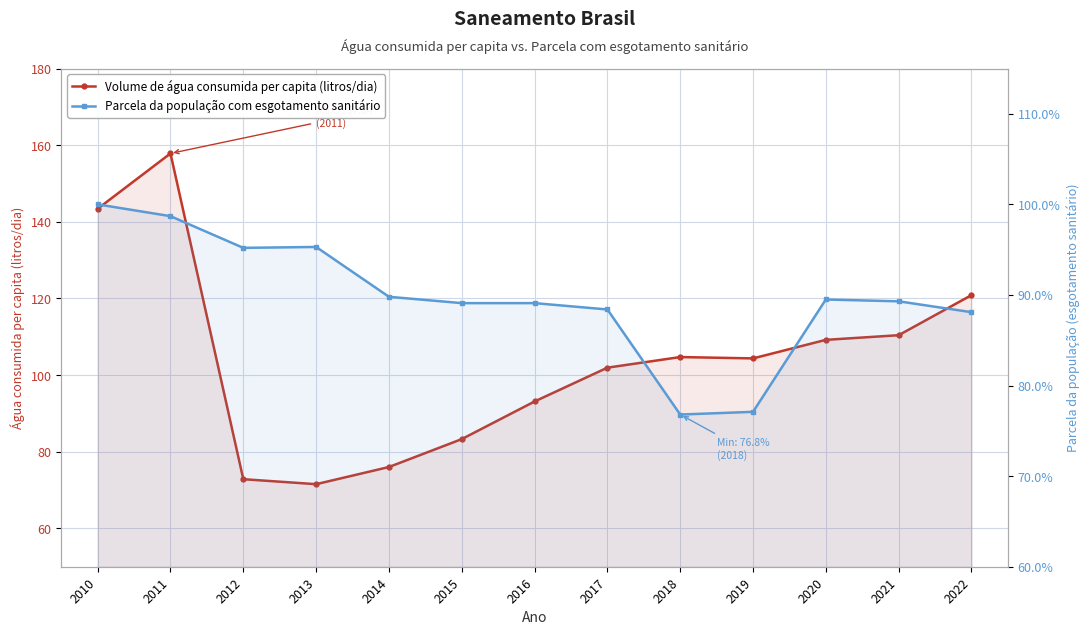

Which category has the highest value in the Volume de água consumida per capita (litros/dia) series?

2011